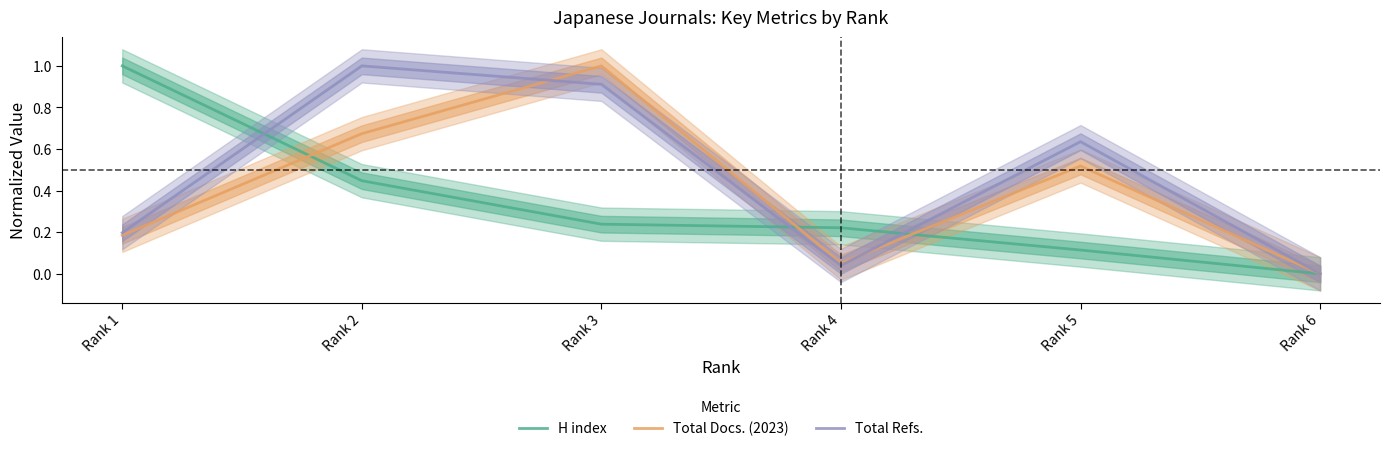

What is the value of the H index point at the 4th from the left?

0.2